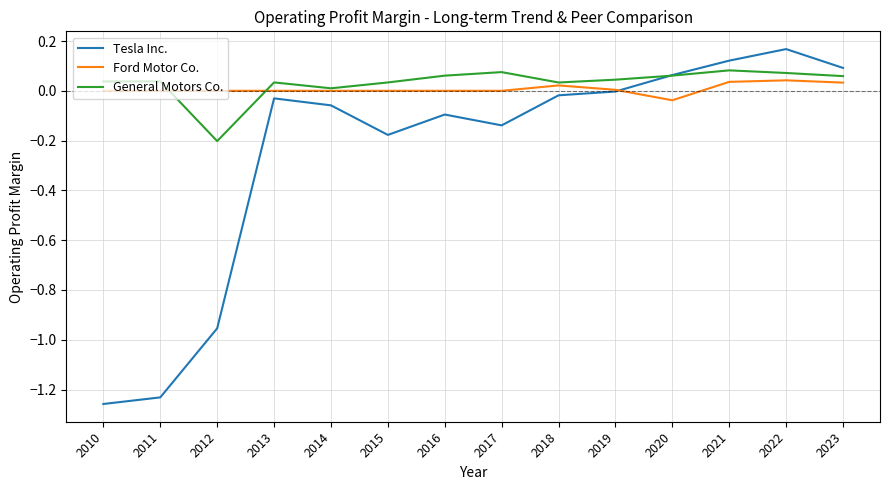

At which category does the chart reach its peak across all series?

2022